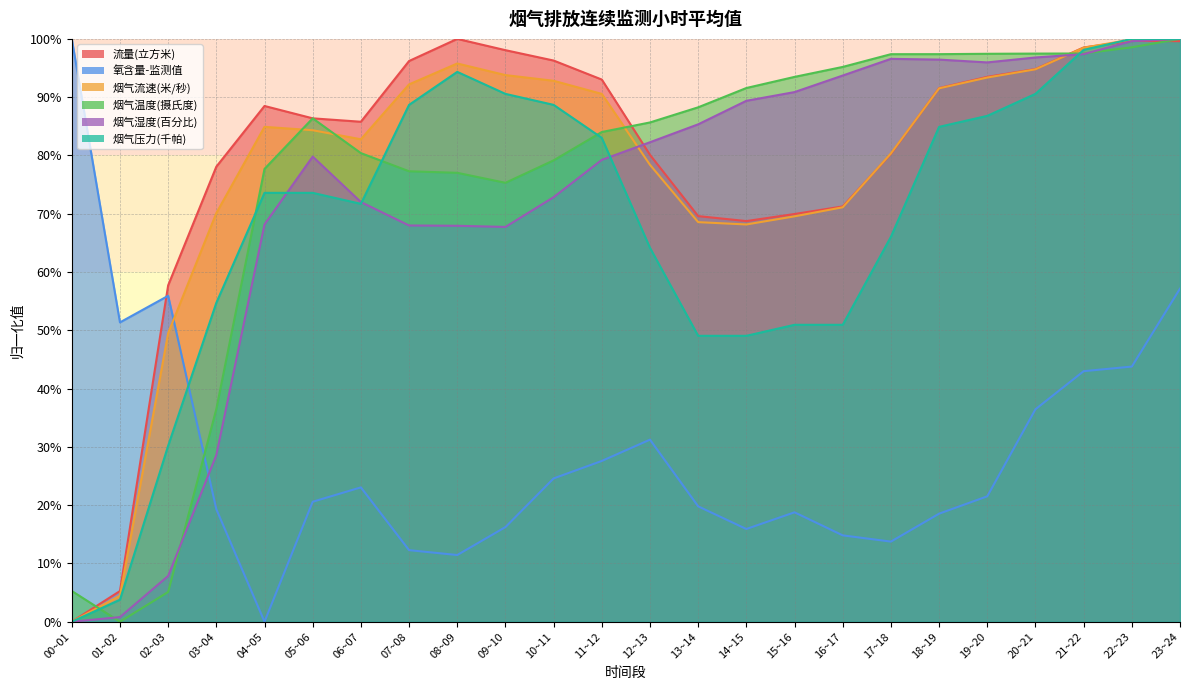

Which series has the largest total across all categories?

流量(立方米)